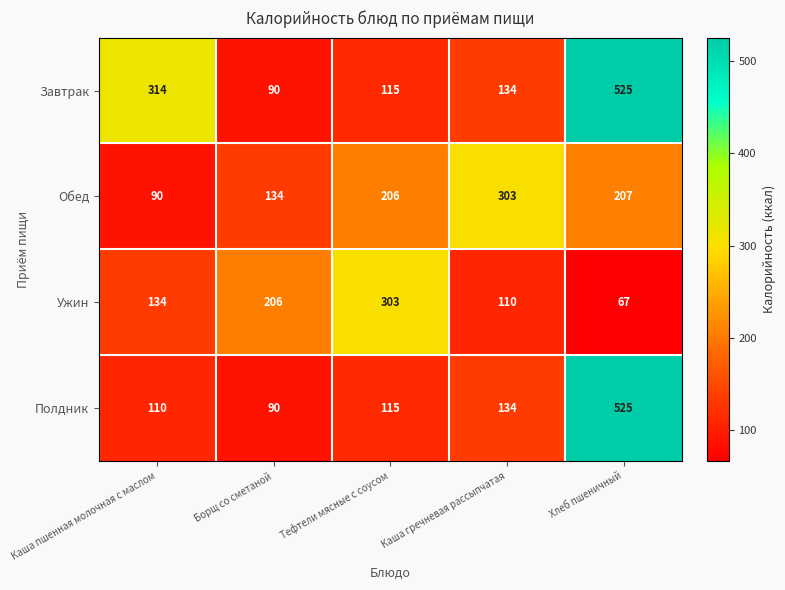

The Завтрак series shows 211 at Каша гречневая рассыпчатая. True or false?

False